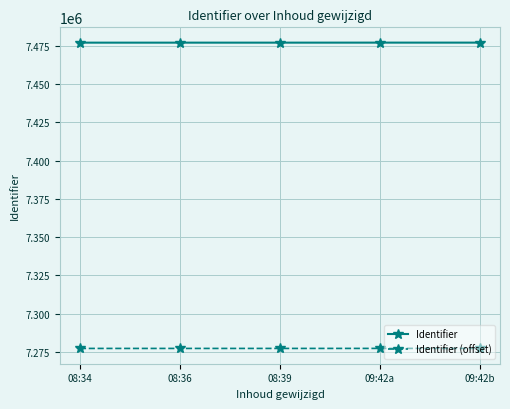

True or false: Identifier (offset) and Identifier intersect in this chart.

False